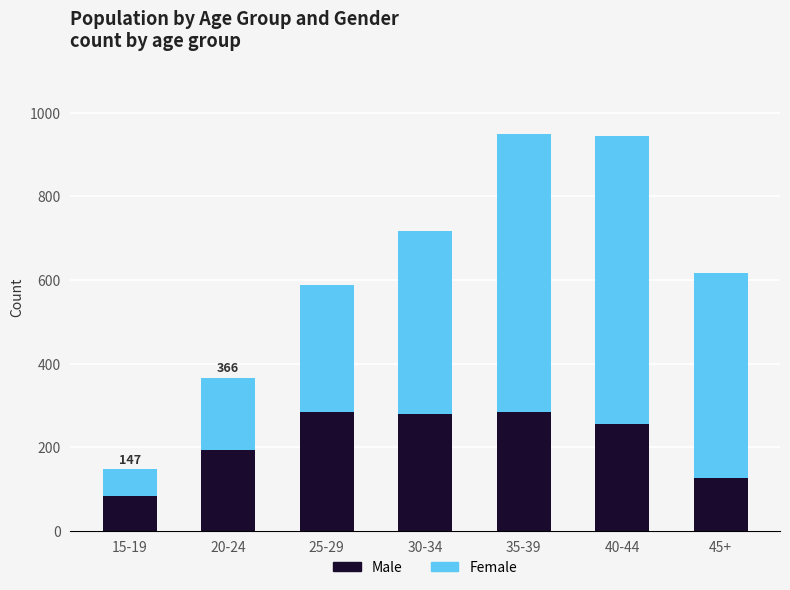

What is the highest value of the Male series?

285